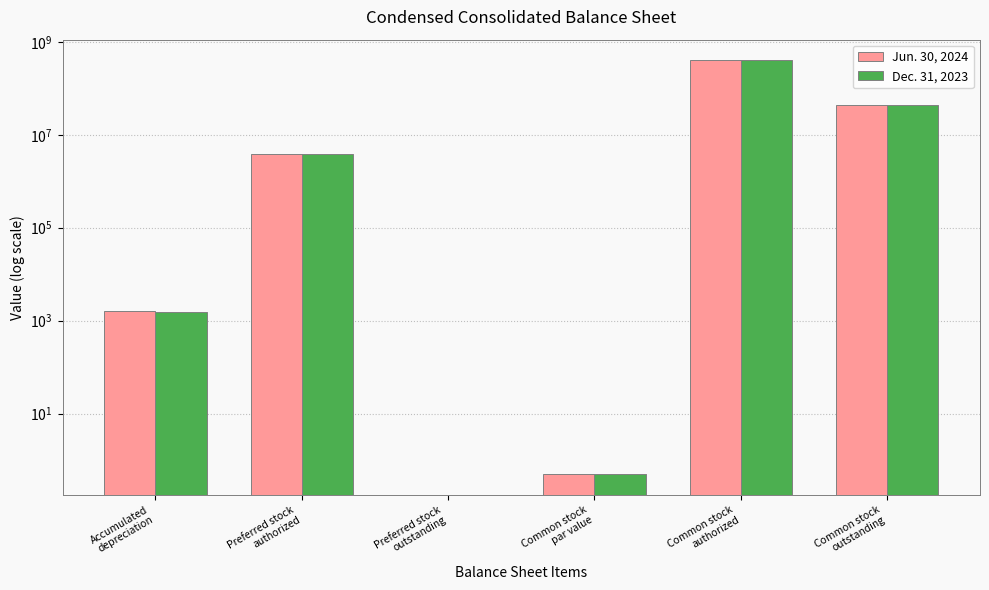

At which category does the chart reach its minimum across all series?

Preferred stock
outstanding